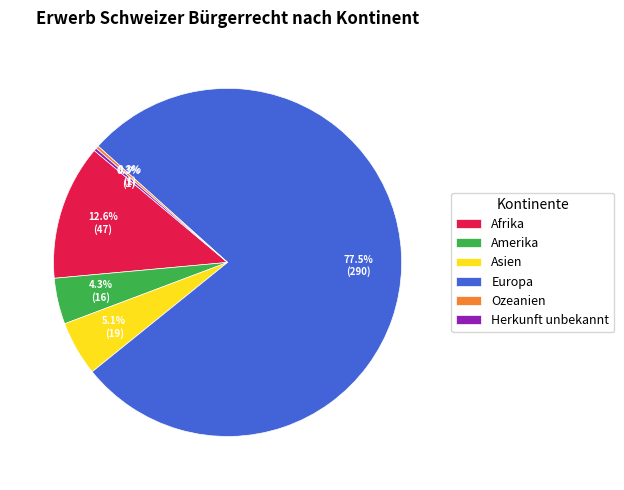

Is there a majority slice in this chart?

Yes